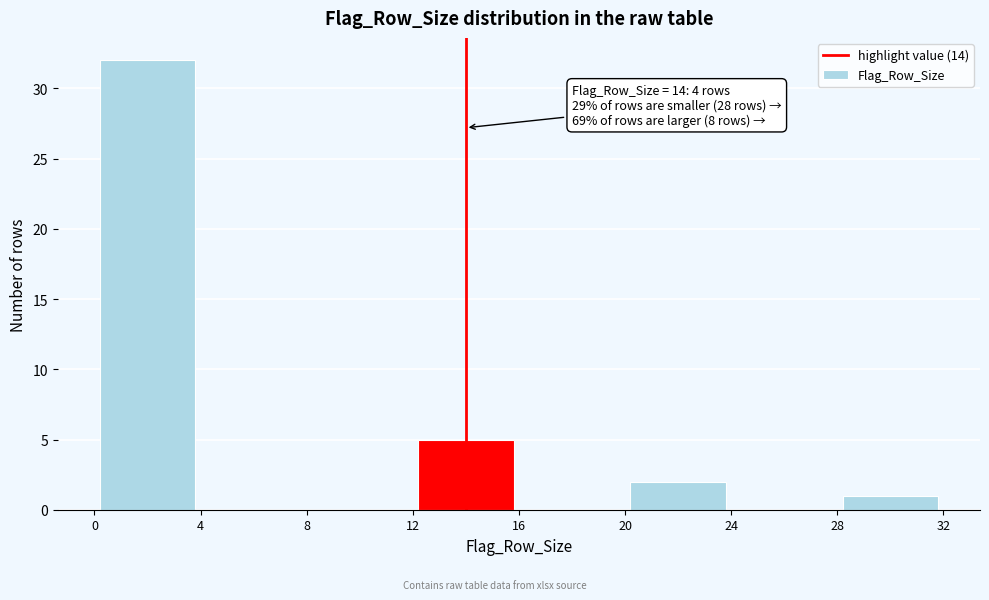

Over which range of the x-axis is the bar tallest?

0 to 4